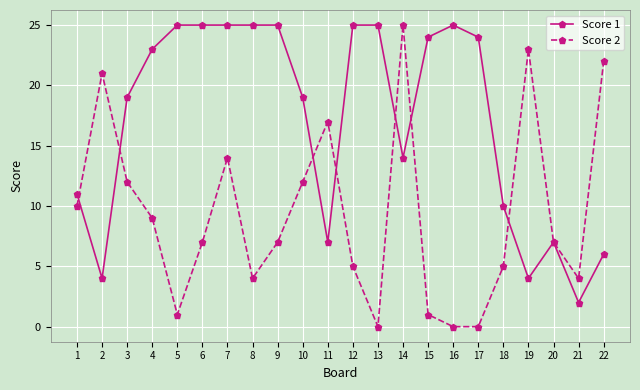

Is the value of Score 2 at 12 greater than the value of Score 1 at 9?

No